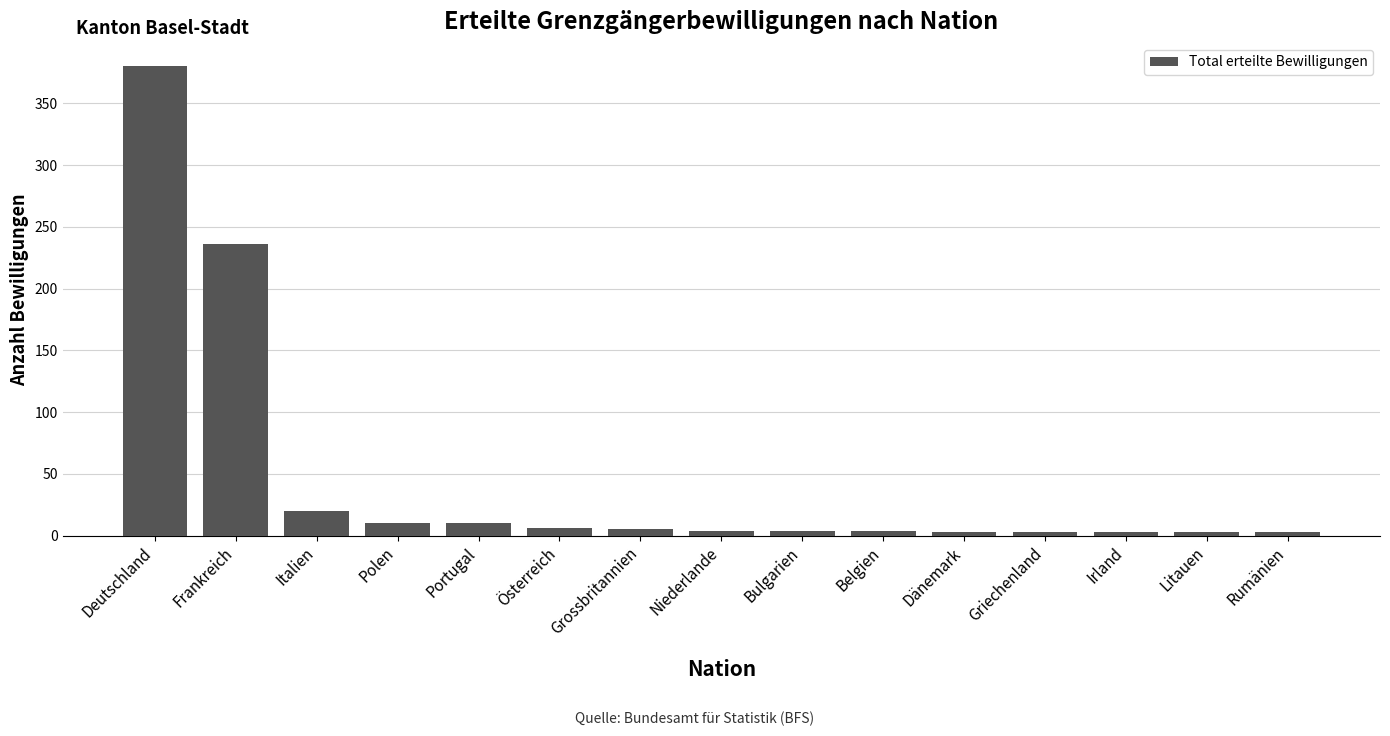

Does the chart contain stacked bars?

No